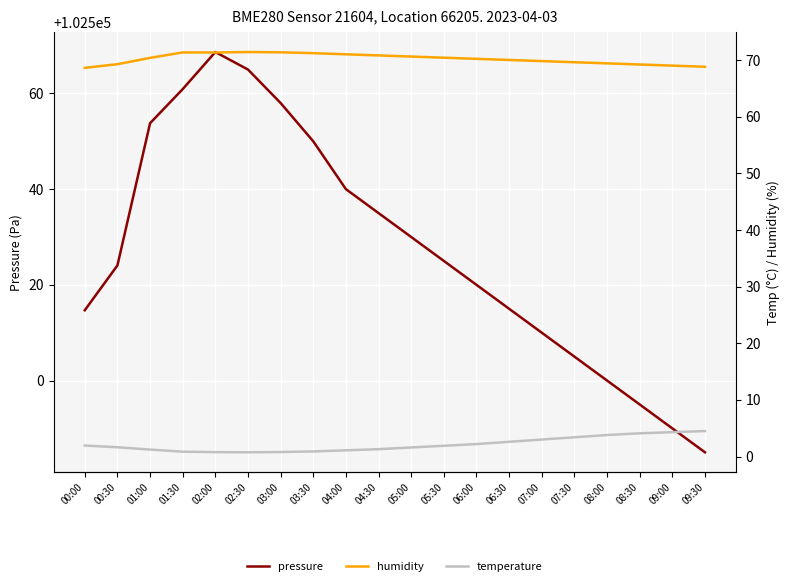

The value of pressure at 09:00 is 102490.0. True or false?

True